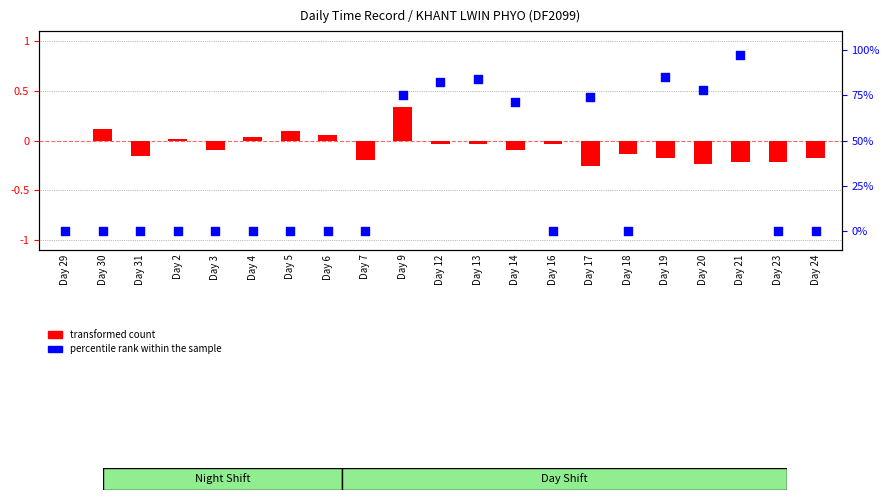

Which series has the largest total across all categories?

percentile rank within the sample